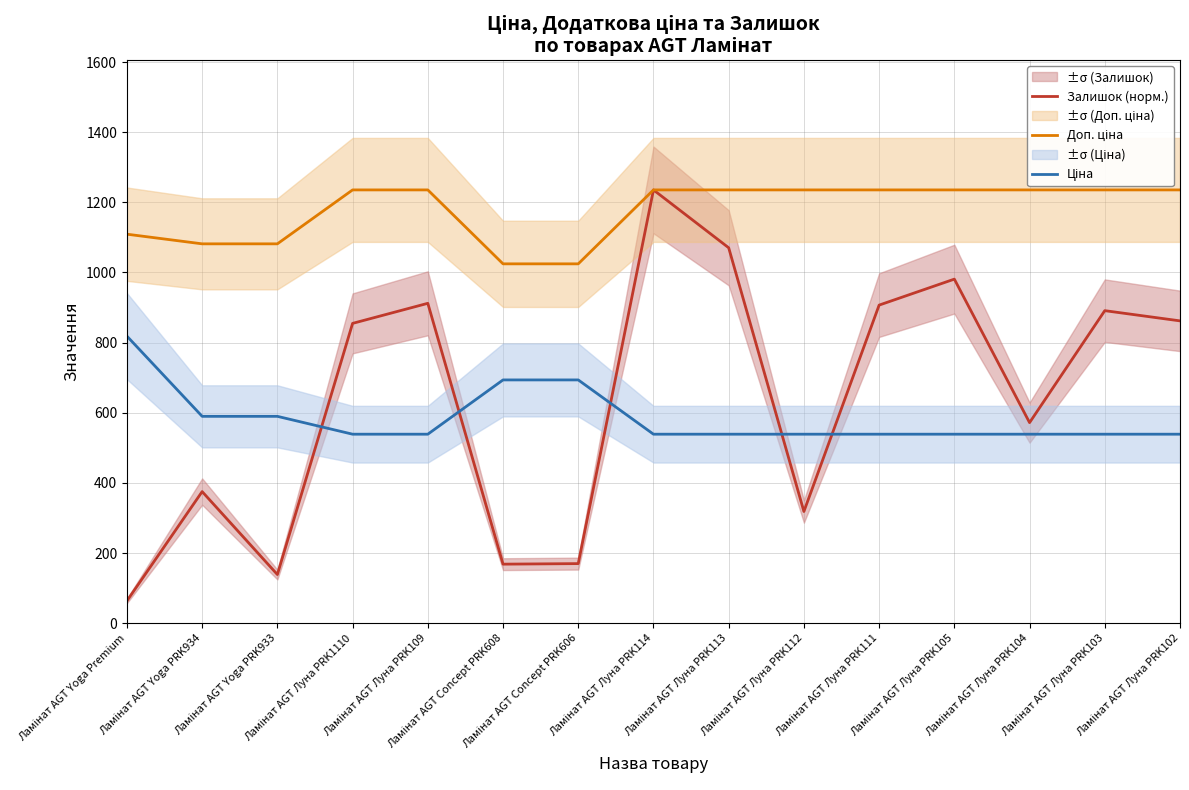

Is the value of Залишок (норм.) at Ламінат AGT Concept PRK606 greater than the value of Ціна at Ламінат AGT Луна PRK103?

No